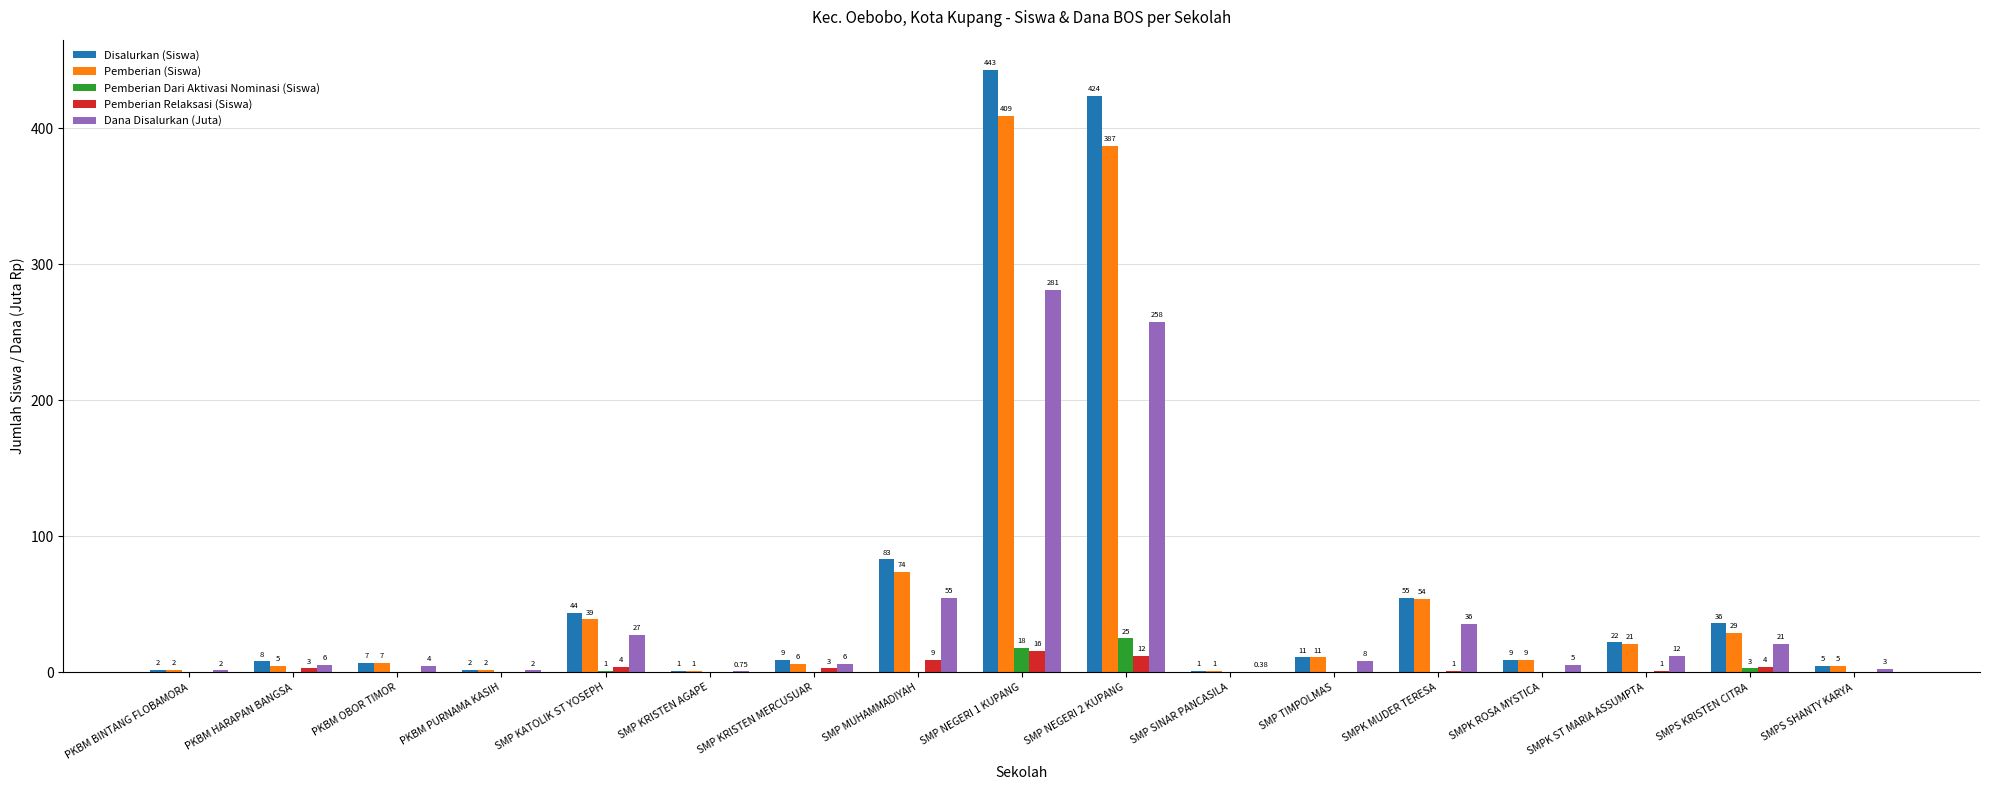

Which series changed the most between PKBM OBOR TIMOR and SMP KATOLIK ST YOSEPH?

Disalurkan (Siswa)